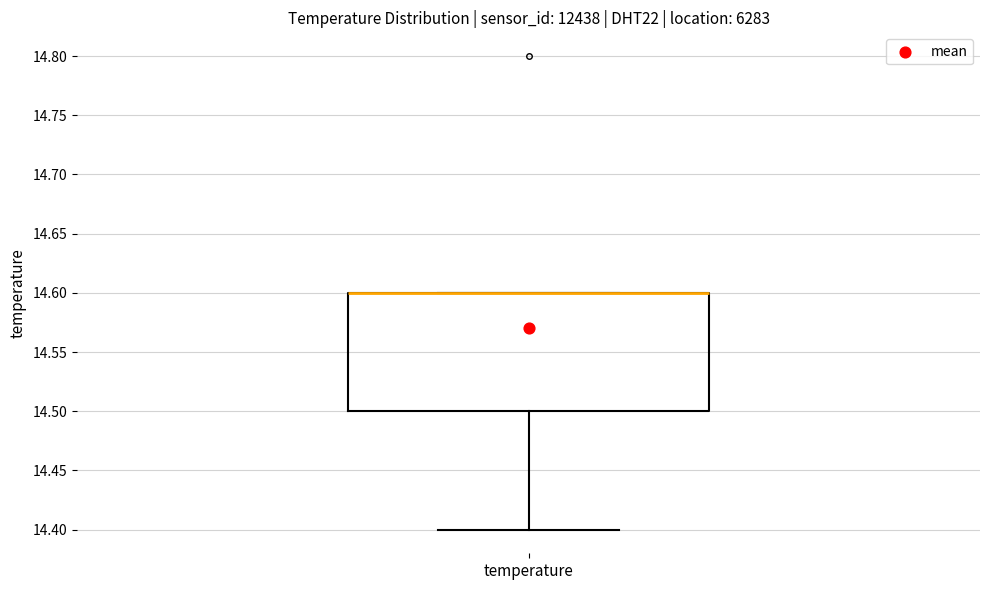

Where is the upper edge of the box for temperature on the y-axis? The values are not printed on the chart, so give them approximately, as read against the axis.

14.6